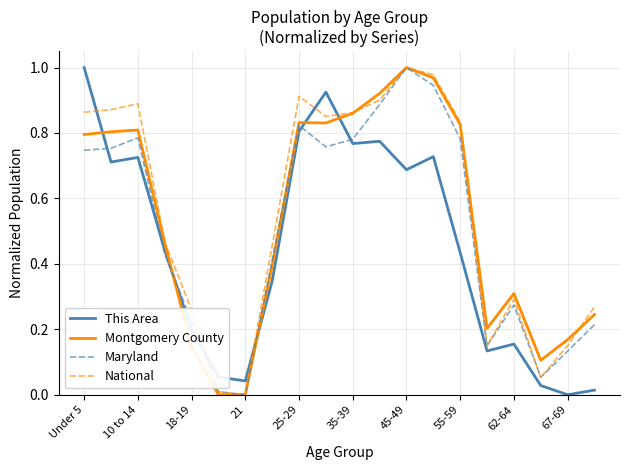

True or false: This Area and Montgomery County cross at least once.

True